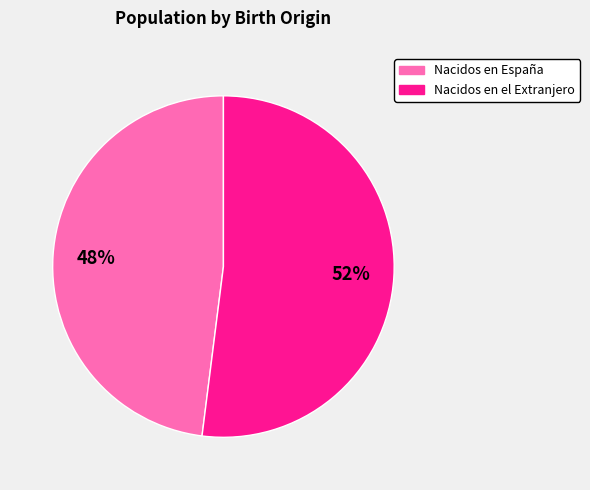

What is the largest slice in the pie chart?

Nacidos en el Extranjero